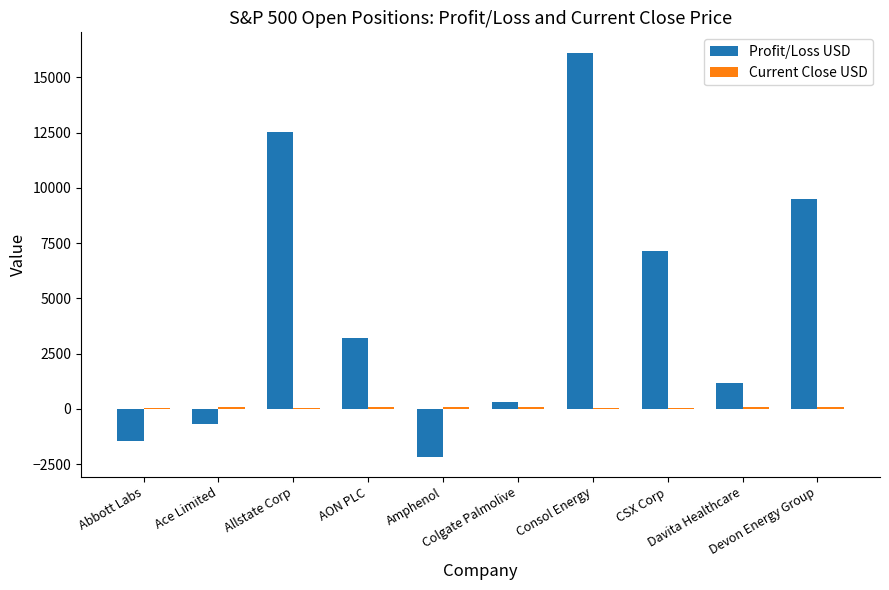

The value of Profit/Loss USD at AON PLC is 4262.1. True or false?

False